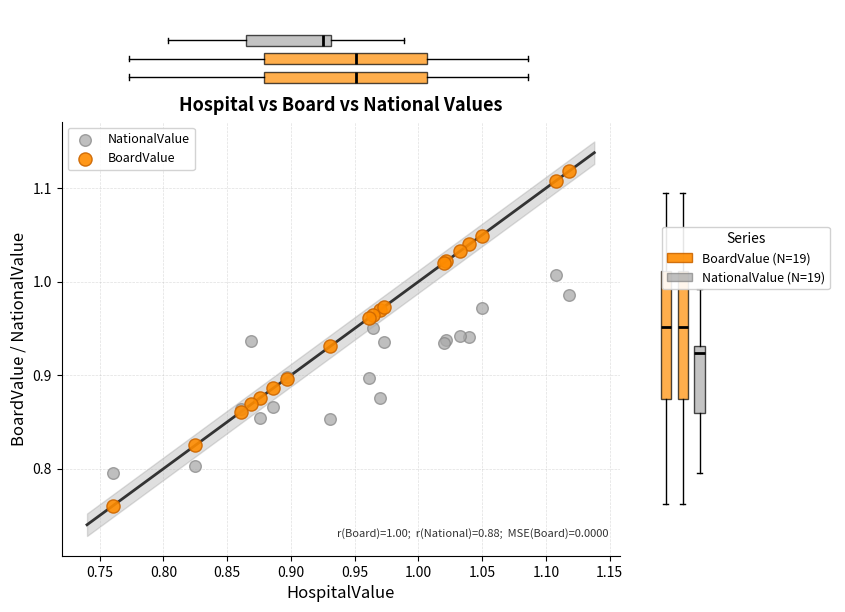

Which series contains the highest Y value?

BoardValue